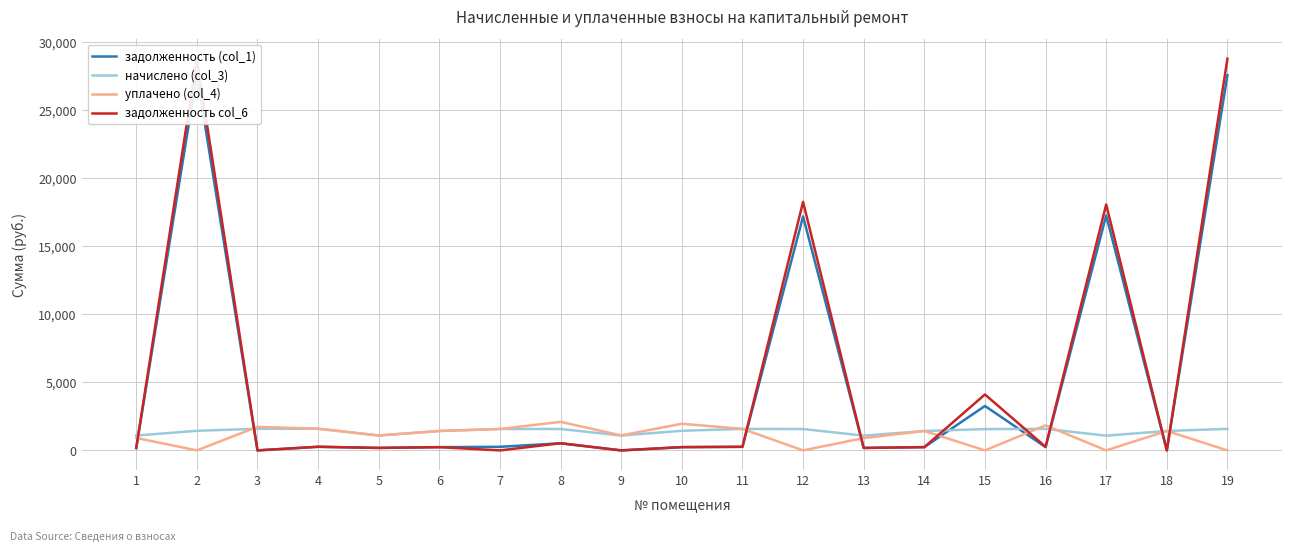

In задолженность col_6, how many points are higher than both neighbors (excluding endpoints)?

7